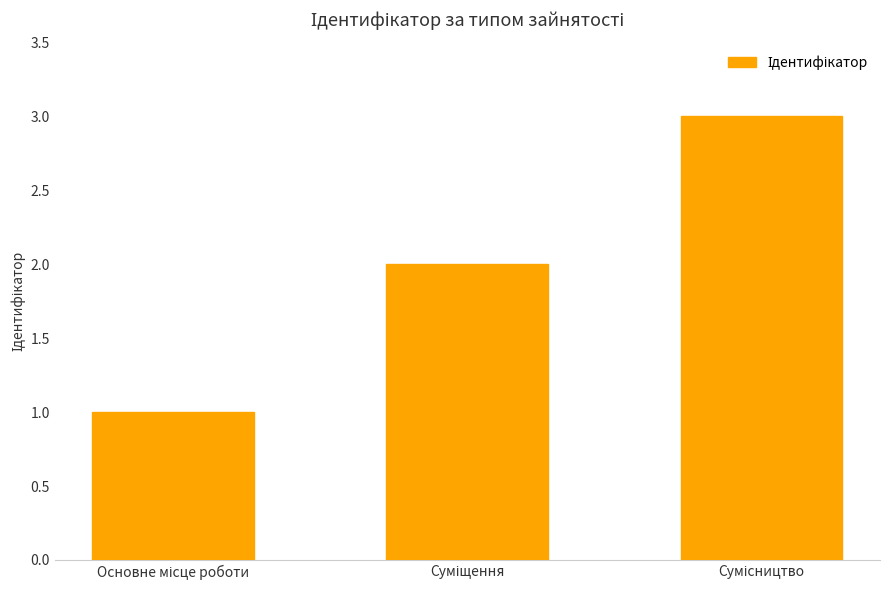

What is the greatest value displayed?

3